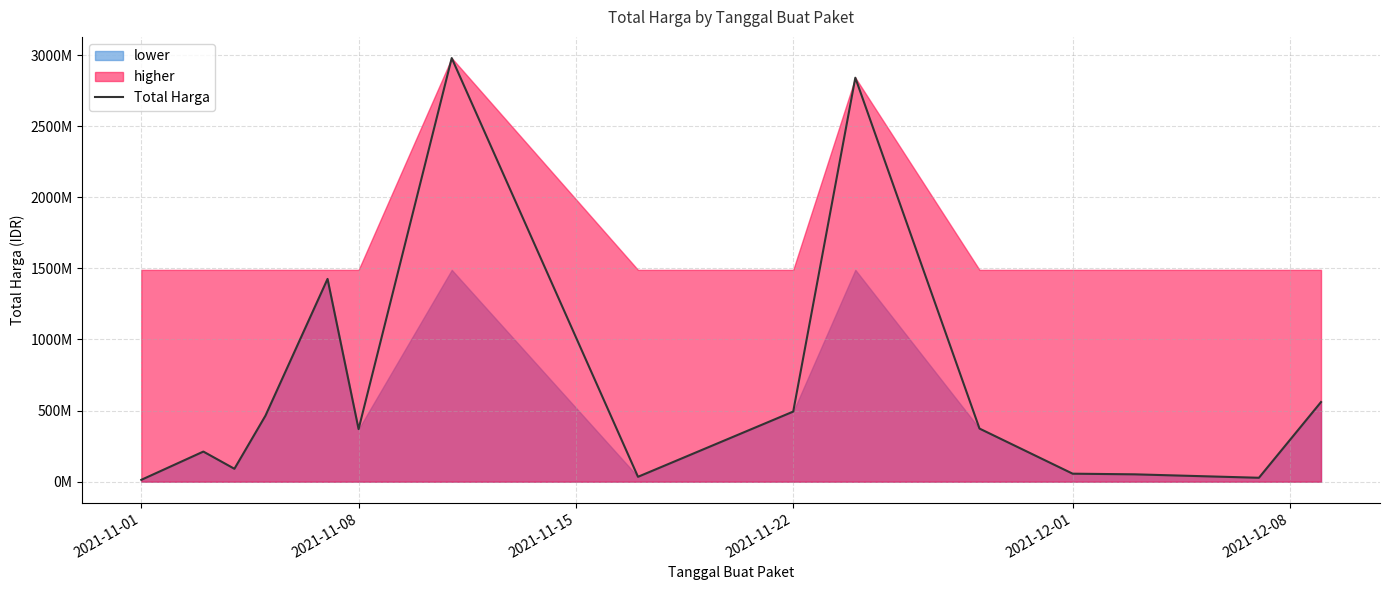

At which category does the chart reach its minimum across all series?

2021-11-01